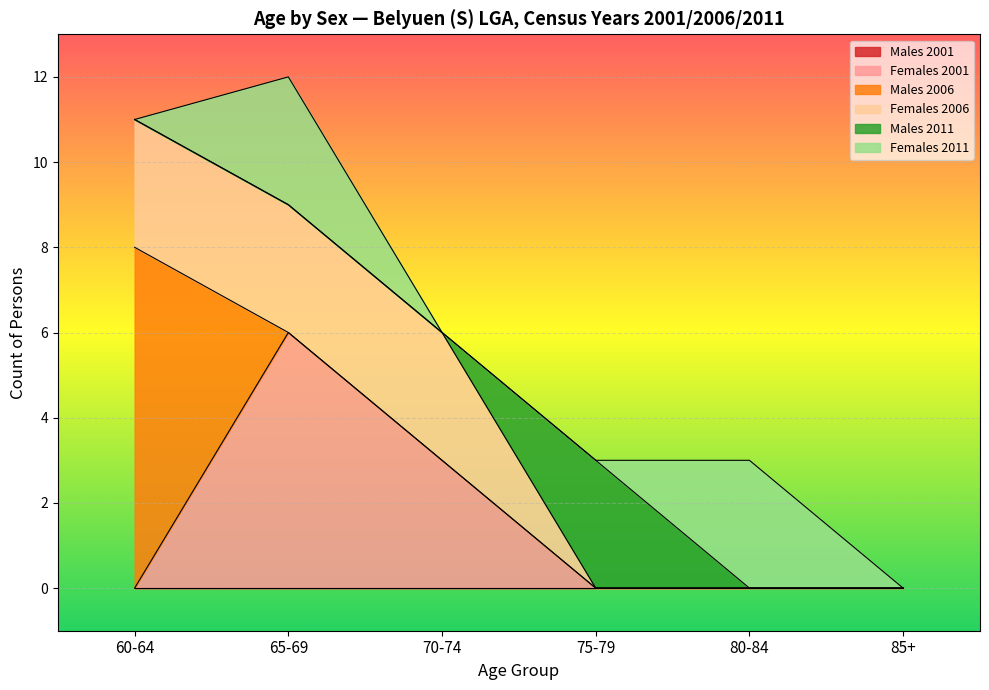

Which series has the widest spread of values?

Males 2006